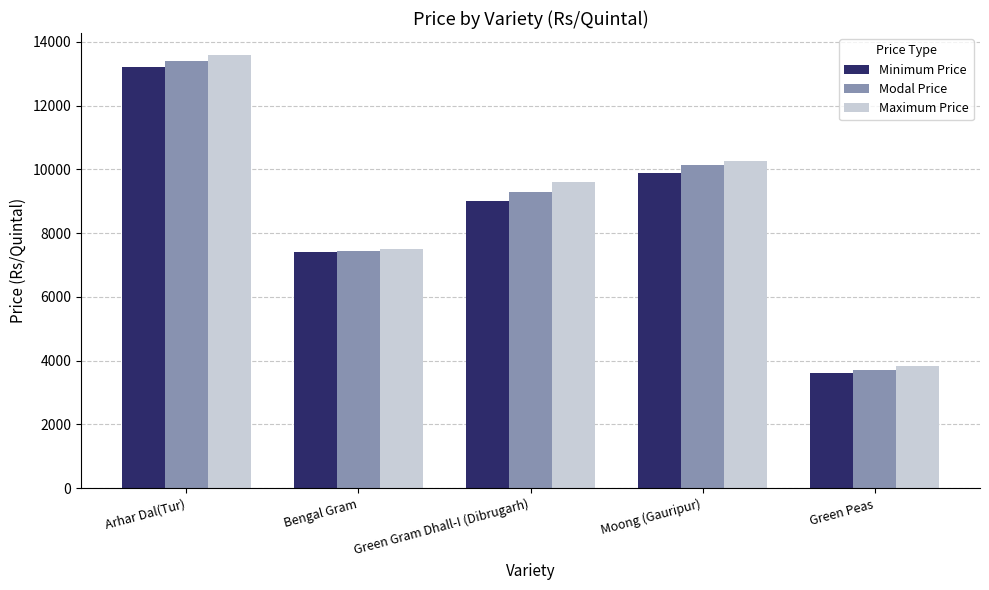

What is the maximum value shown in the chart?

13600